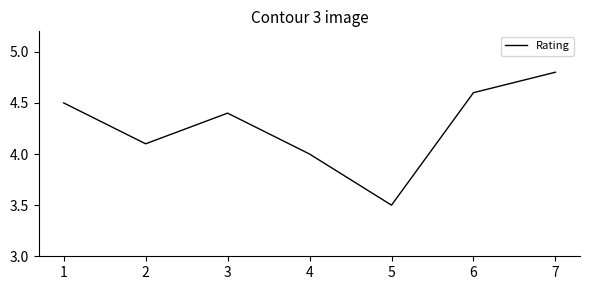

Reading left to right, transcribe all the data shown in this chart.

1=4.5	2=4.1	3=4.4	4=4.0	5=3.5	6=4.6	7=4.8